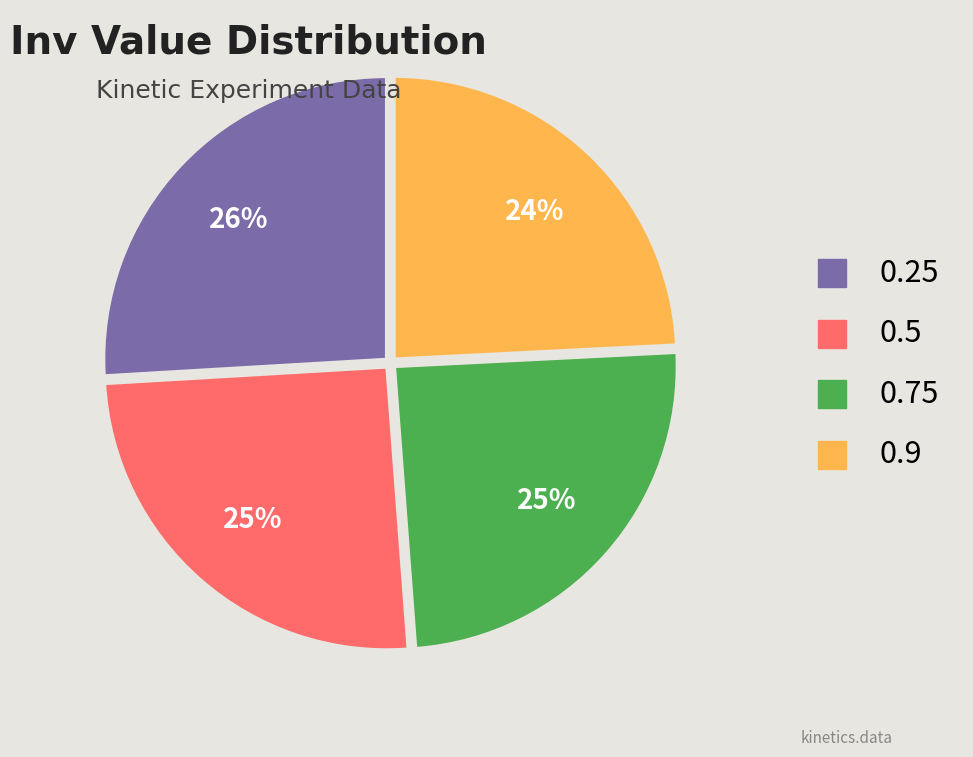

Is there a majority slice in this chart?

No